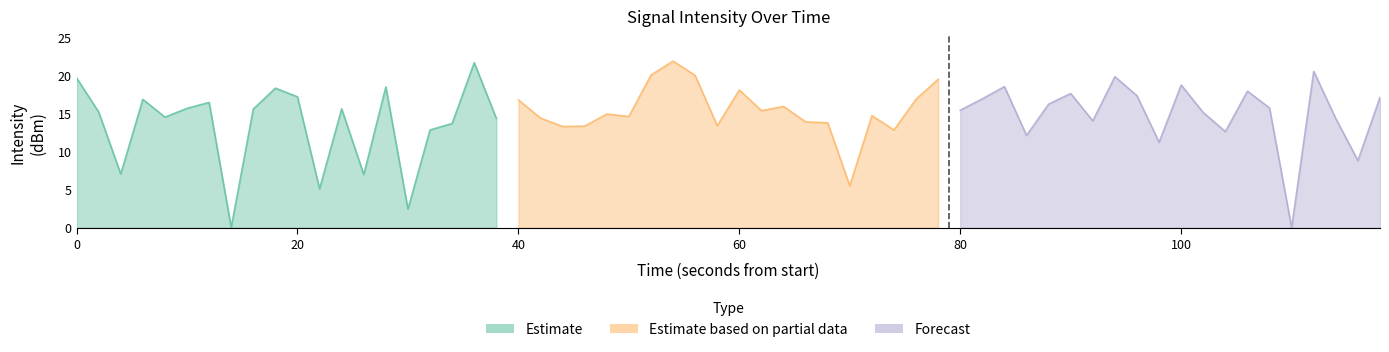

How many lines are shown in the chart?

3